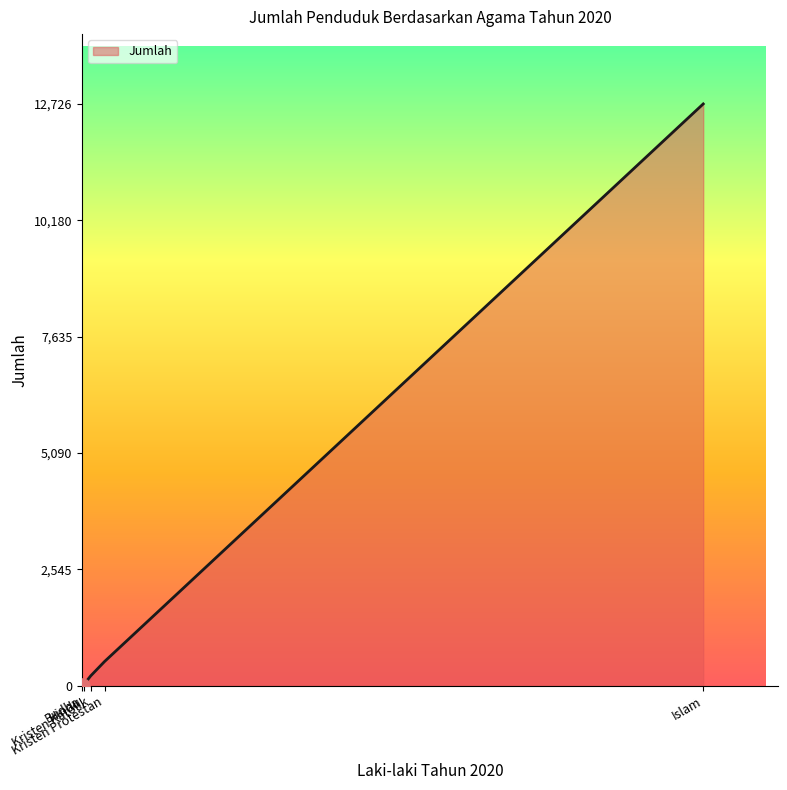

What is the difference between the maximum and minimum values?

12724